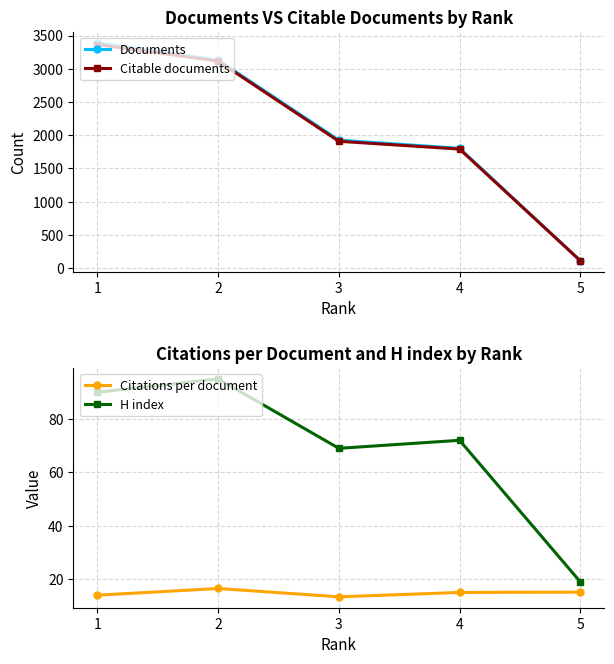

What are all the series names shown in the legend?

Documents, Citable documents, Citations per document, H index